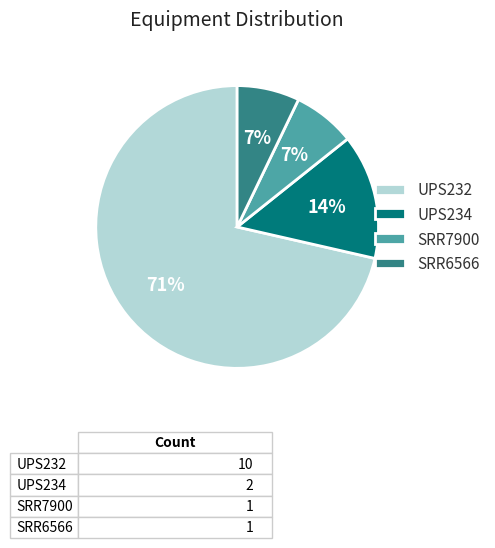

How many slices are in this pie chart?

4